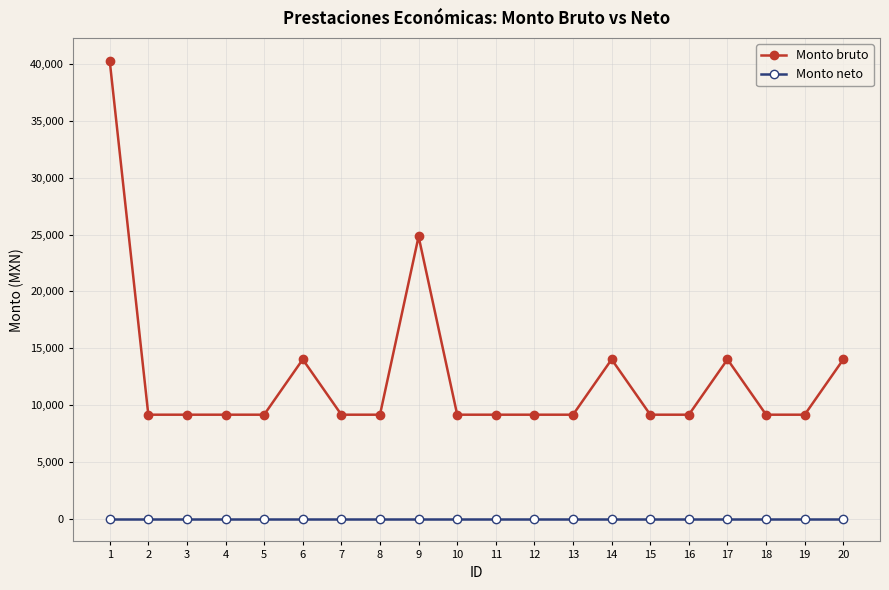

At which category is the sum across all series the highest?

1